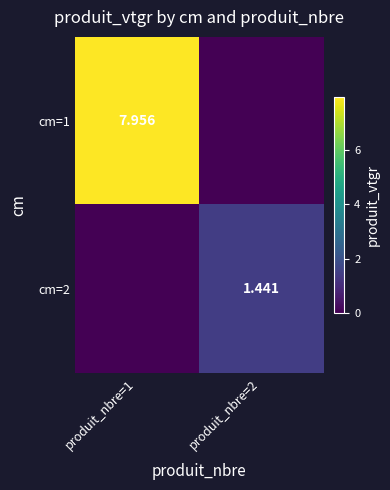

At which label does cm=1 first exceed 7?

produit_nbre=1